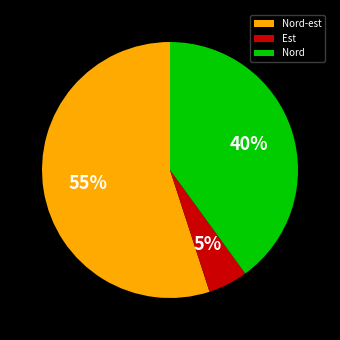

Which has a higher value, Est or Nord?

Nord